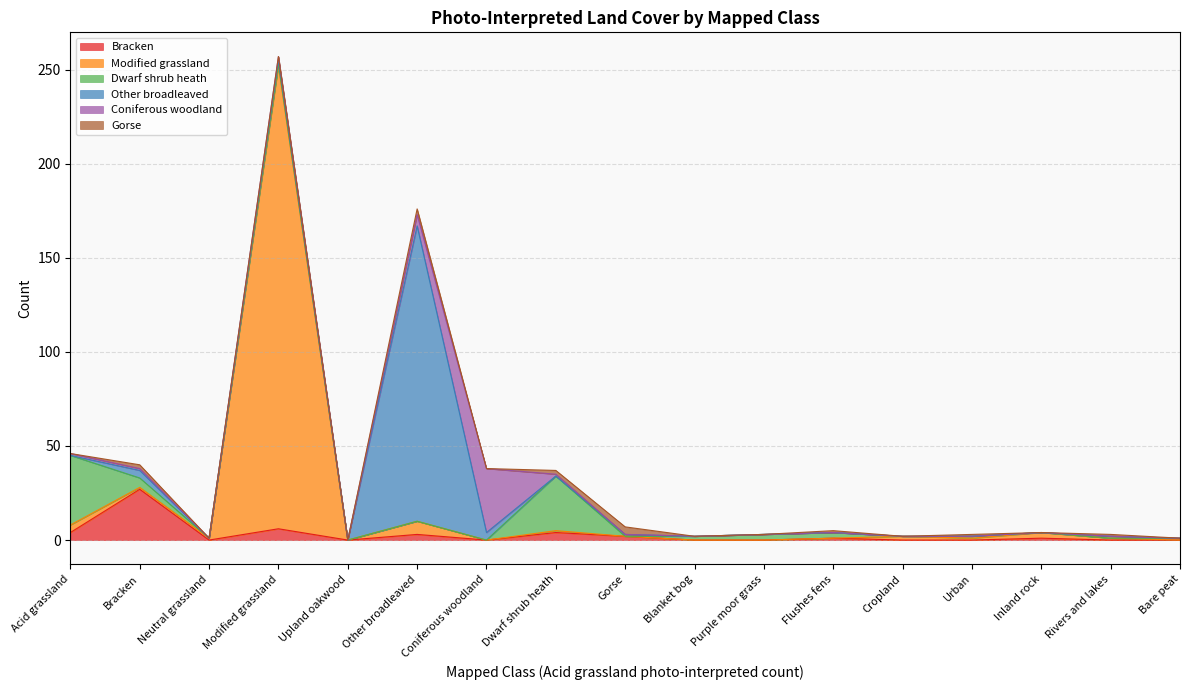

True or false: Coniferous woodland and Gorse intersect in this chart.

True